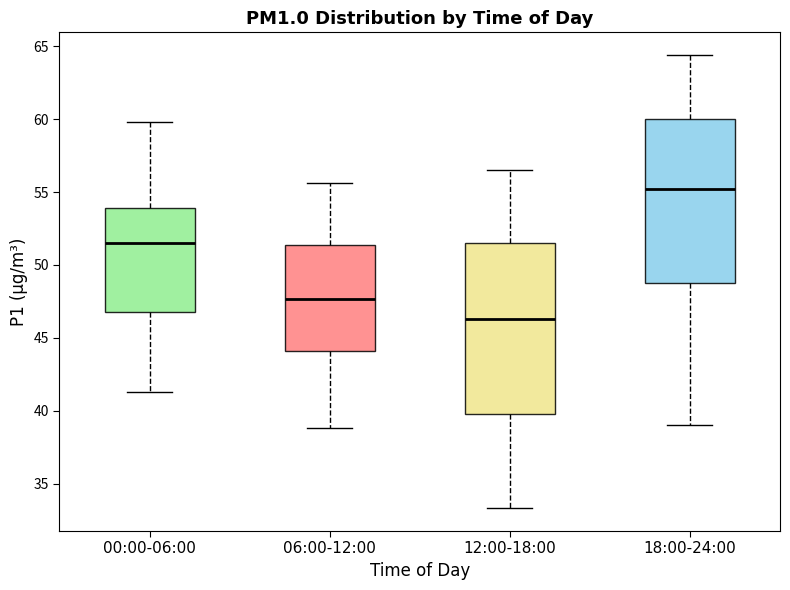

Reading left to right, transcribe this box plot: for each box, give where its median line is, the range the box spans, and where its two whiskers end, as read against the y-axis. The values are not printed on the chart, so give them approximately, as read against the axis.

00:00-06:00: median 51.5, box 47.0 to 54.0, whiskers 41.5 to 60.0
06:00-12:00: median 47.5, box 44.0 to 51.5, whiskers 39.0 to 55.5
12:00-18:00: median 46.5, box 40.0 to 51.5, whiskers 33.5 to 56.5
18:00-24:00: median 55.0, box 49.0 to 60.0, whiskers 39.0 to 64.5